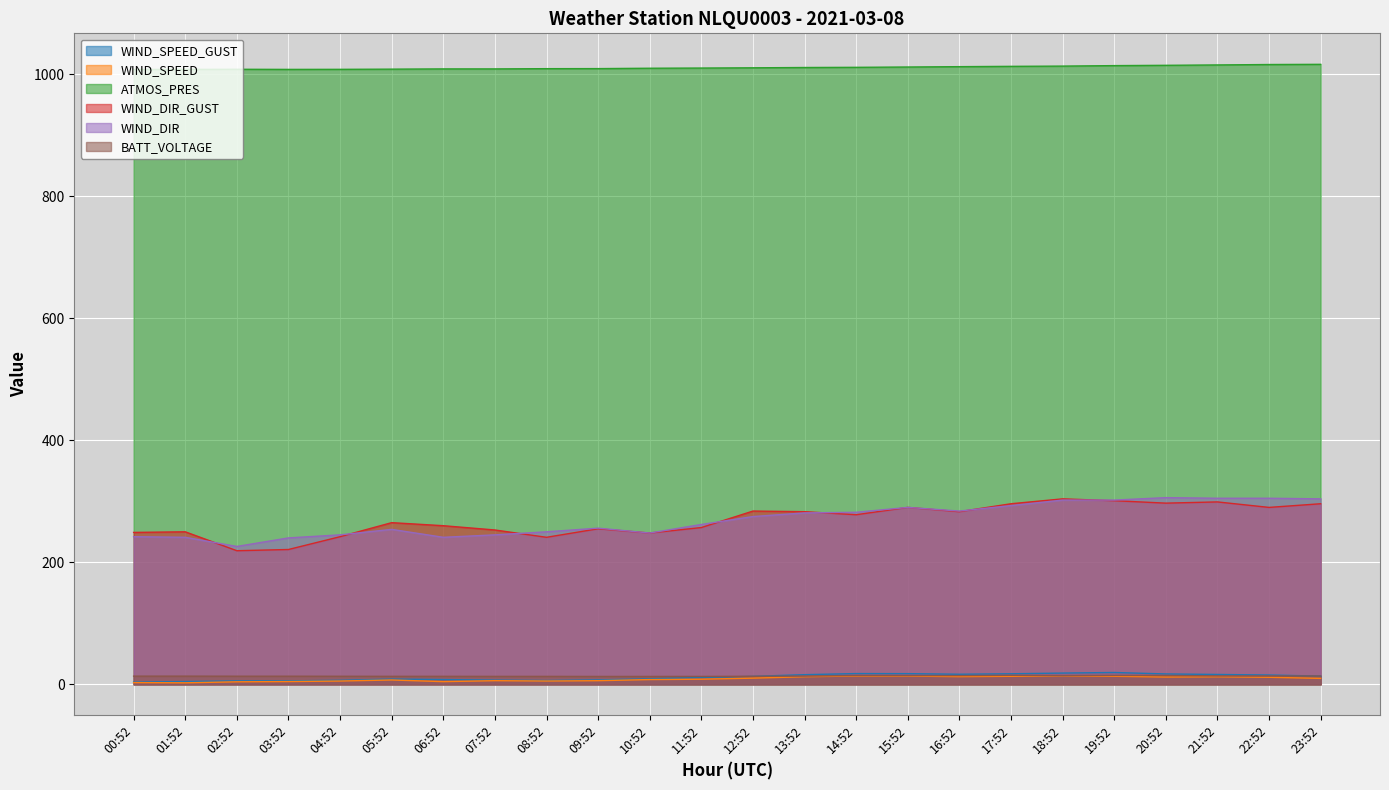

What position from the right is 05:52?

19